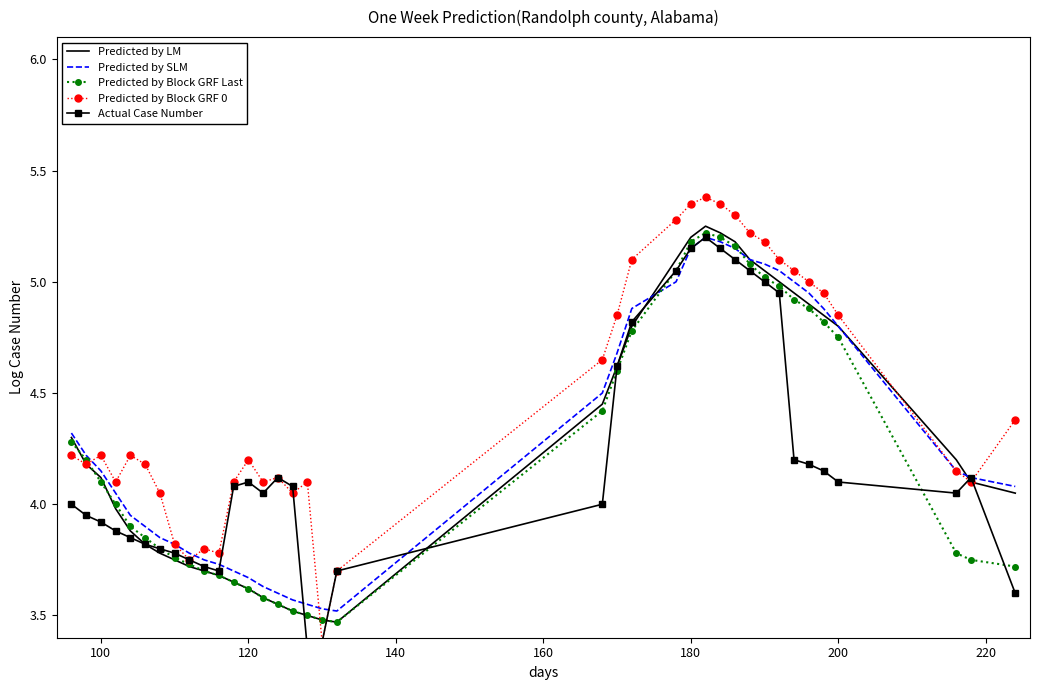

Which series has the largest range (max minus min)?

Predicted by Block GRF 0